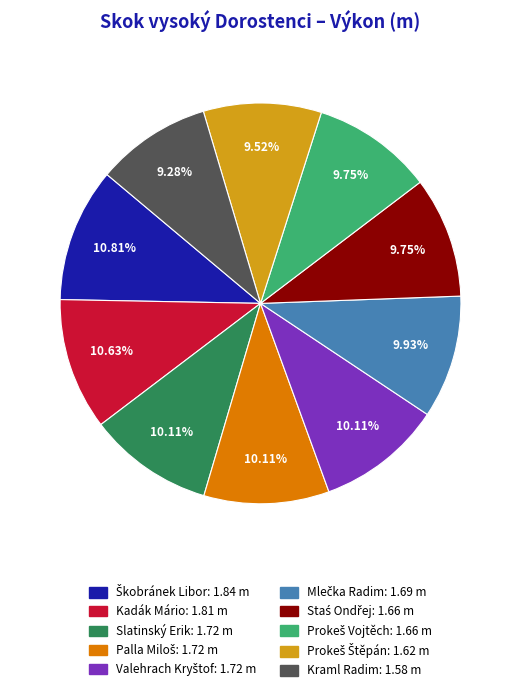

Count the number of slices in the pie.

10